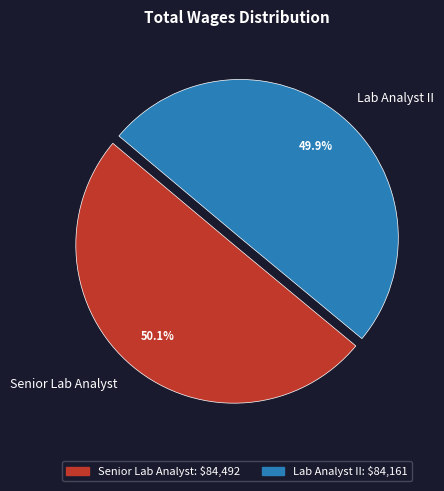

Do Senior Lab Analyst and Lab Analyst II together represent more than half of the pie?

Yes